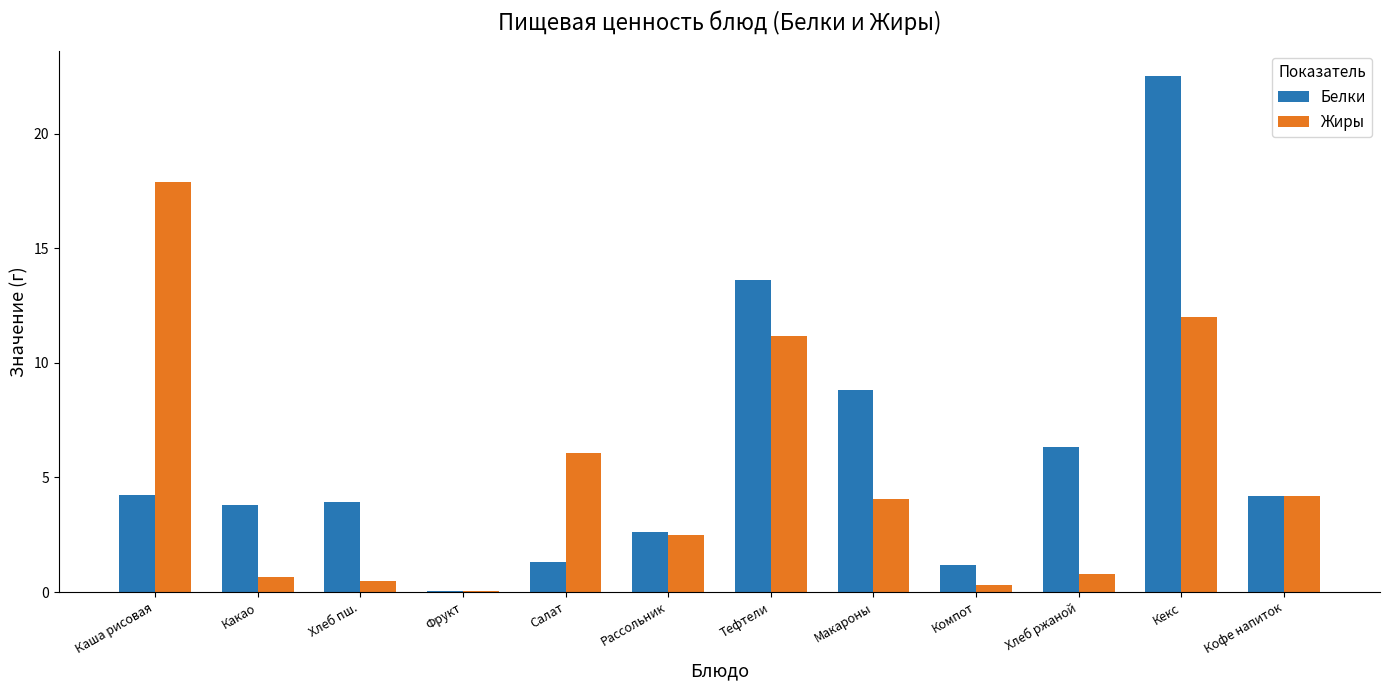

Is the value of Жиры at Хлеб ржаной greater than the value of Белки at Каша рисовая?

No